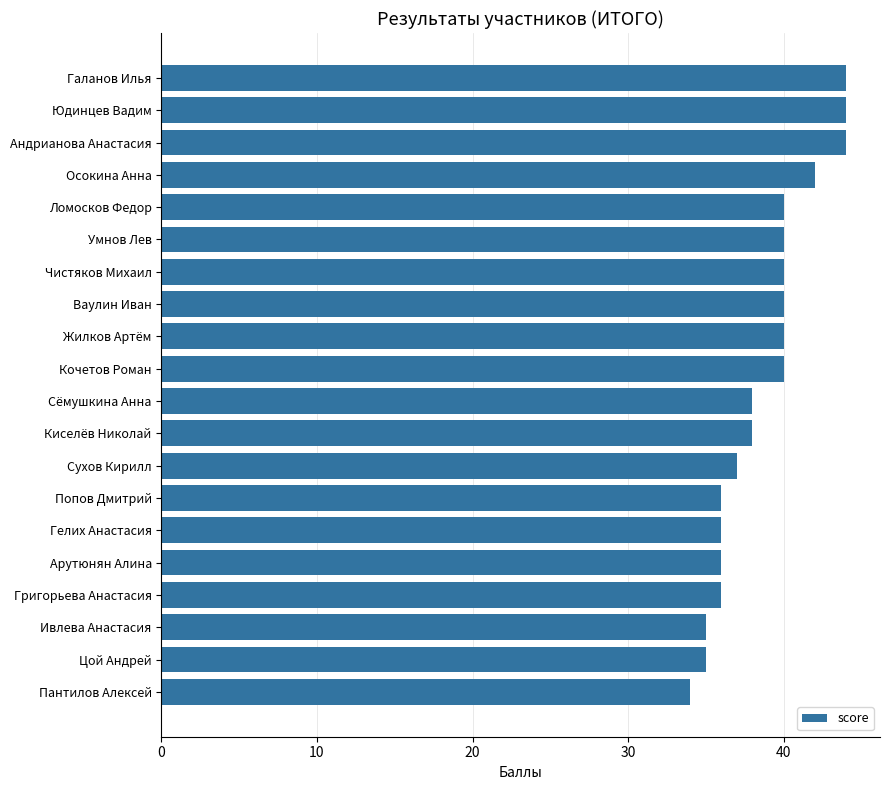

What is the maximum value shown in the chart?

44